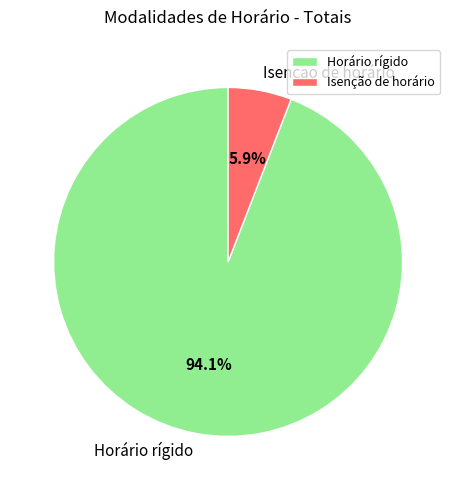

How much of the chart is everything except Horário rígido?

5.9%